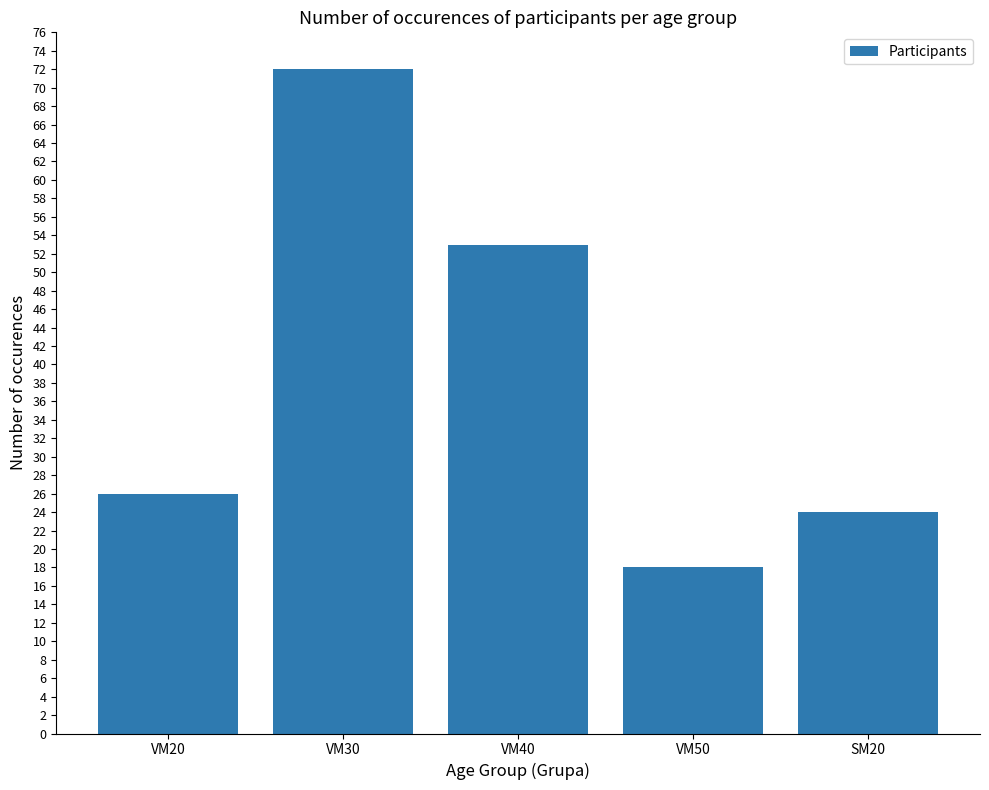

Reading left to right, transcribe all the data shown in this chart.

VM20=26	VM30=72	VM40=53	VM50=18	SM20=24